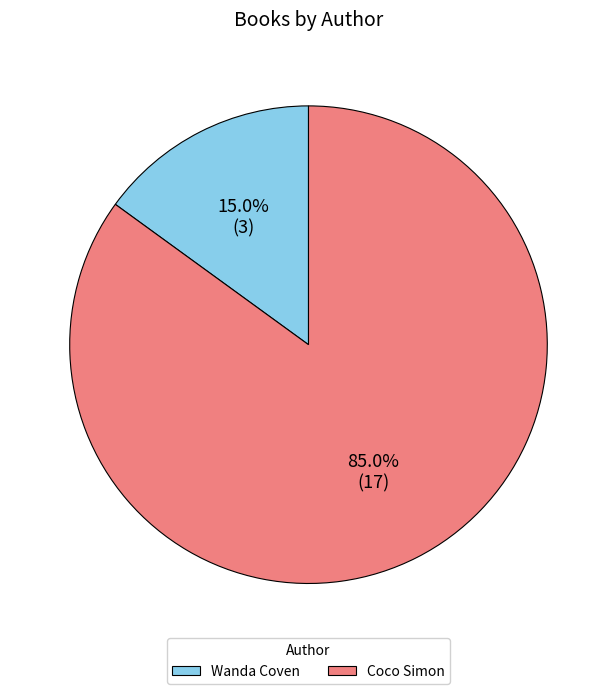

What is the majority slice?

Coco Simon